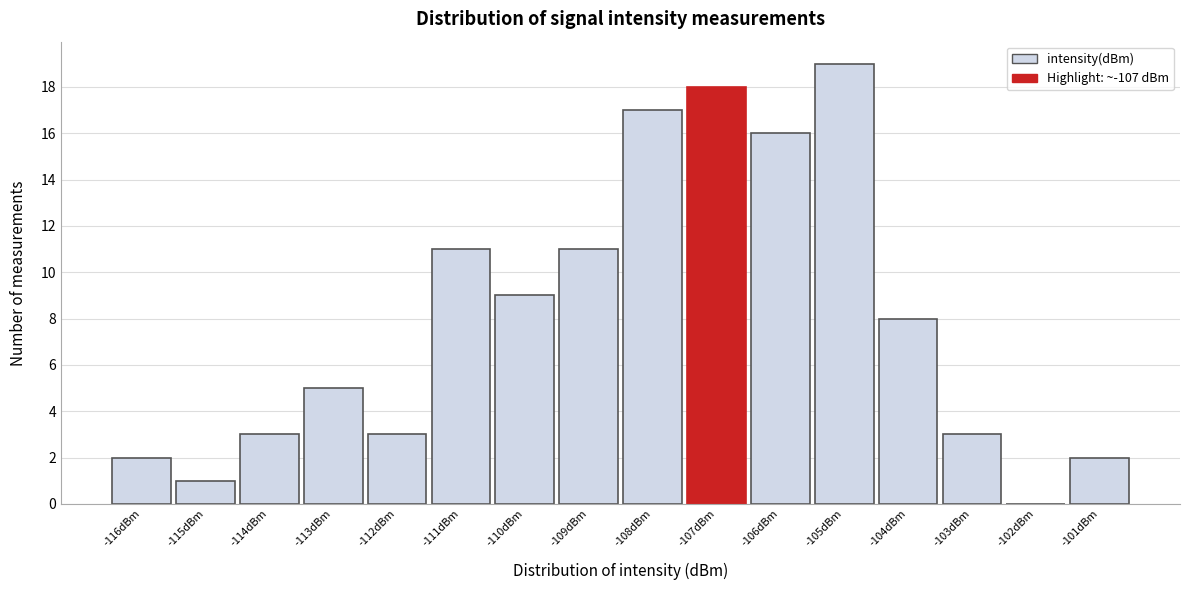

Reading right to left, list all the values displayed in this chart.

-101dBm=2	-102dBm=0	-103dBm=3	-104dBm=8	-105dBm=19	-106dBm=16	-107dBm=18	-108dBm=17	-109dBm=11	-110dBm=9	-111dBm=11	-112dBm=3	-113dBm=5	-114dBm=3	-115dBm=1	-116dBm=2